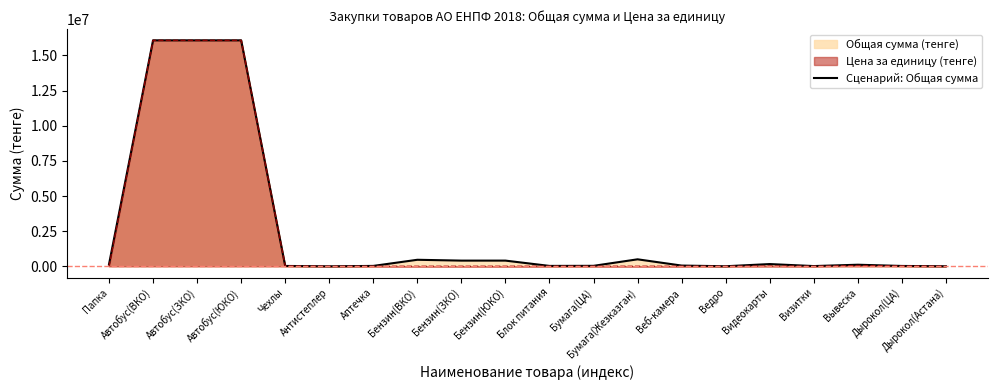

How many lines are shown in the chart?

2